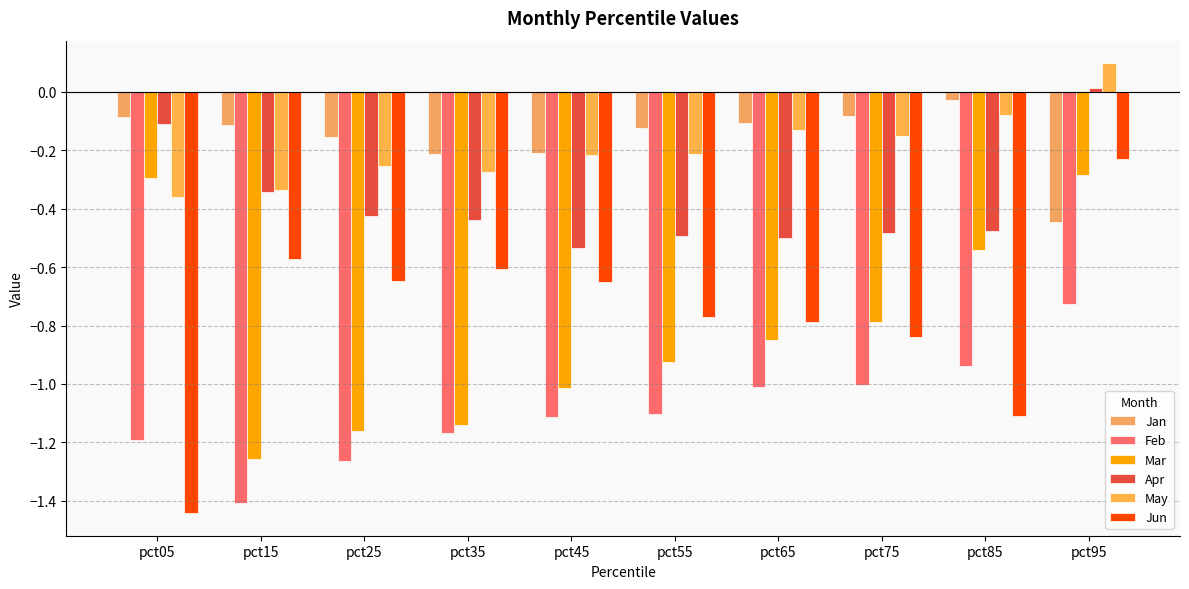

How many bars are there in each group?

6